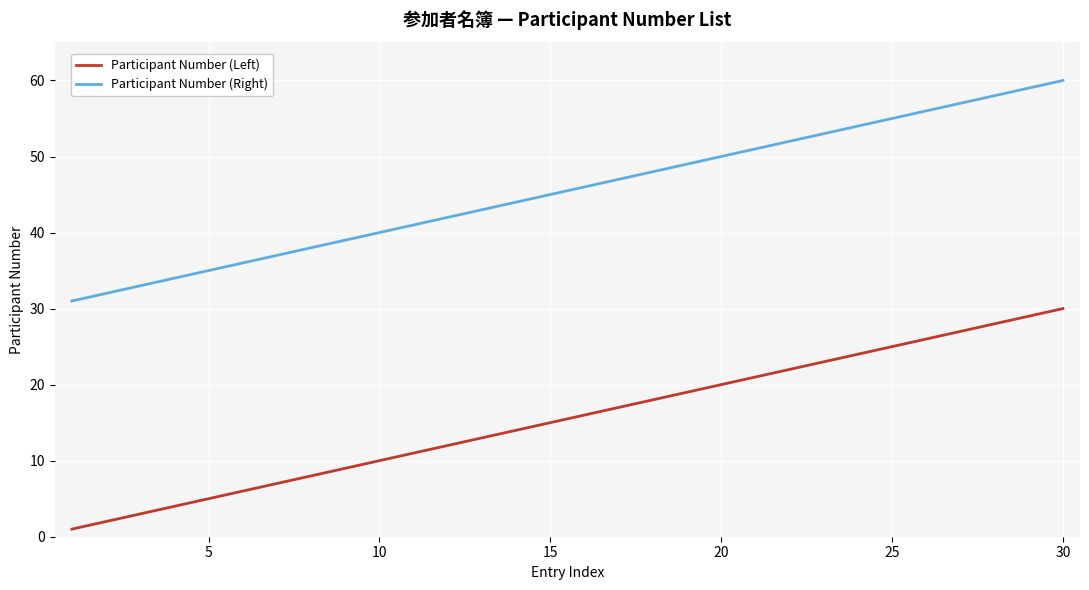

Is this an area chart (filled region under the line)?

No